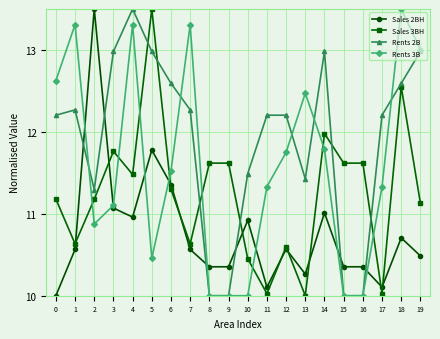

Is it true that Rents 2B equals 12.6 at 18?

True